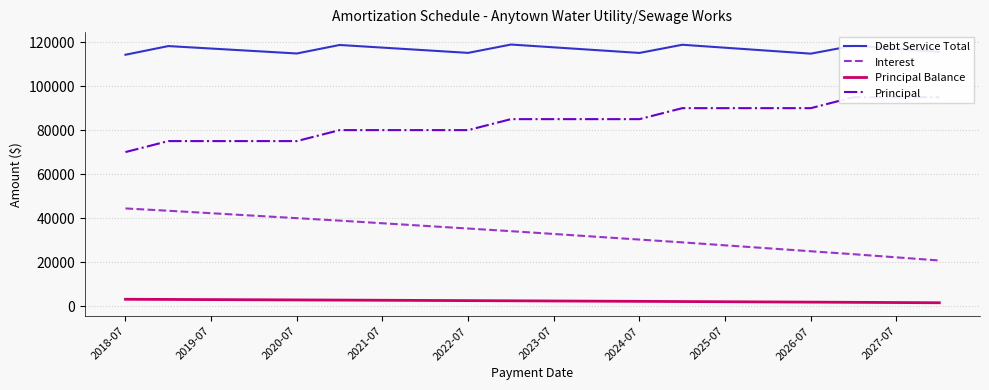

What is the lowest value of the Interest series?

20625